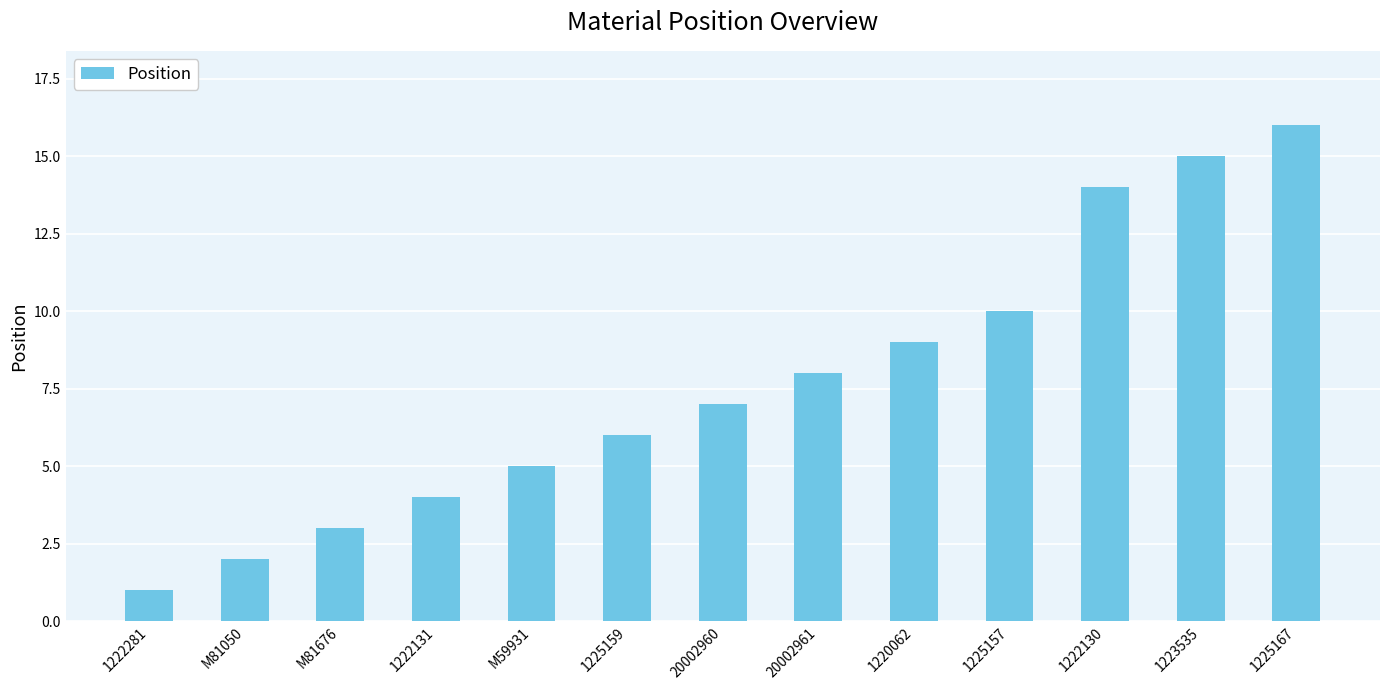

What is the ratio of the value at 1222131 to the value at 1222281?

4.0